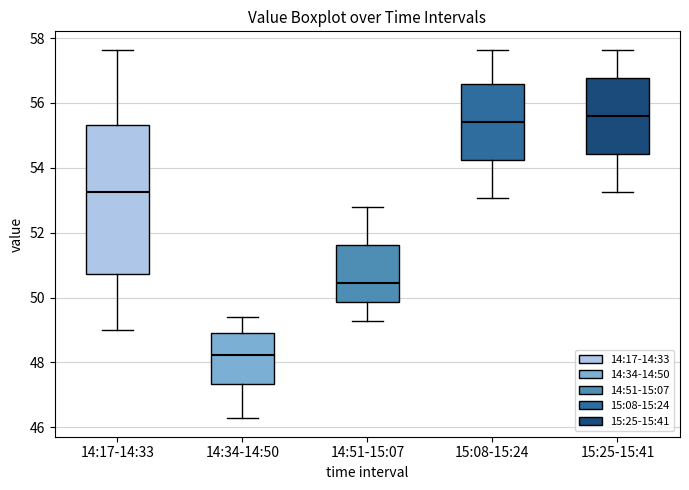

Reading left to right, read every box against the y-axis: the position of its median line, the range the box covers, and the ends of its whiskers. The values are not printed on the chart, so give them approximately, as read against the axis.

14:17-14:33: median 53.2, box 50.8 to 55.4, whiskers 49.0 to 57.6
14:34-14:50: median 48.2, box 47.4 to 49.0, whiskers 46.2 to 49.4
14:51-15:07: median 50.4, box 49.8 to 51.6, whiskers 49.2 to 52.8
15:08-15:24: median 55.4, box 54.2 to 56.6, whiskers 53.0 to 57.6
15:25-15:41: median 55.6, box 54.4 to 56.8, whiskers 53.2 to 57.6